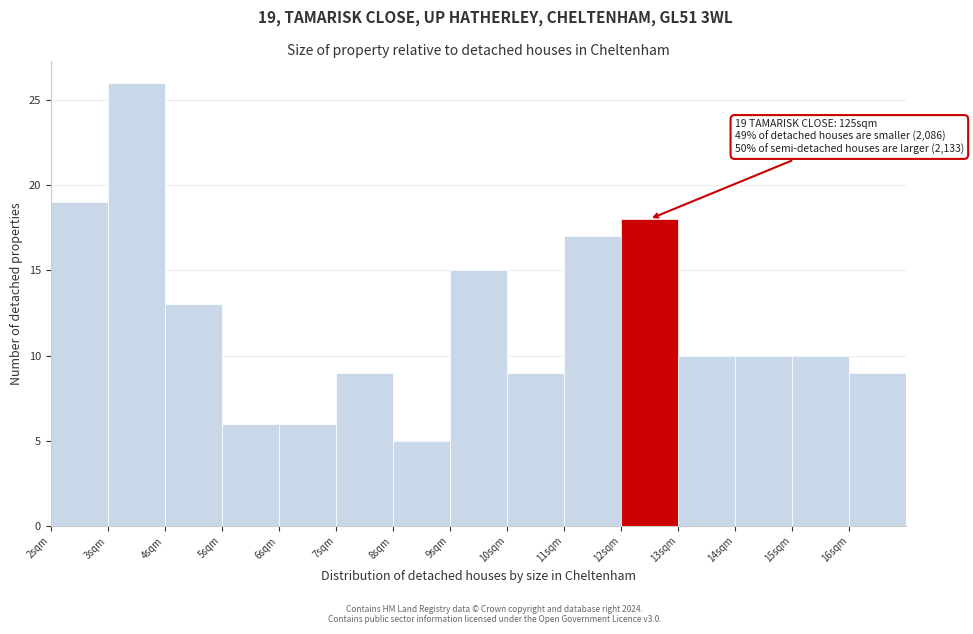

Which range on the x-axis has the tallest bar?

3 to 4